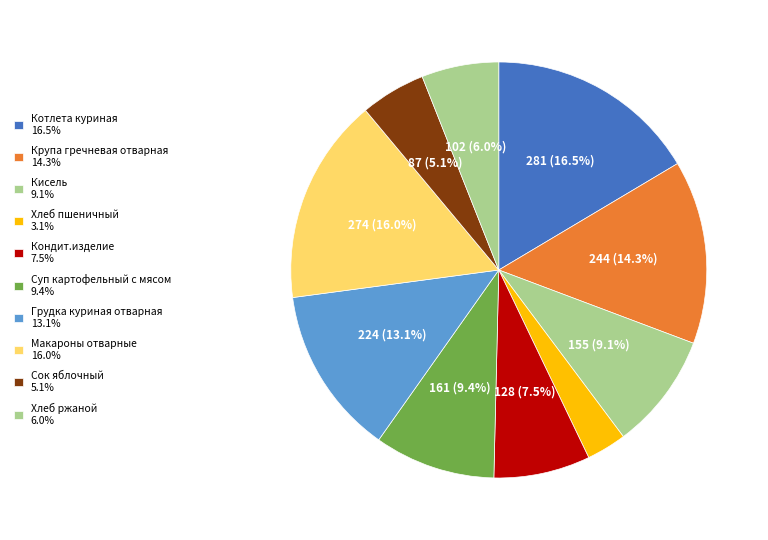

What is the ratio of the value at Кисель to the value at Сок яблочный?

1.8